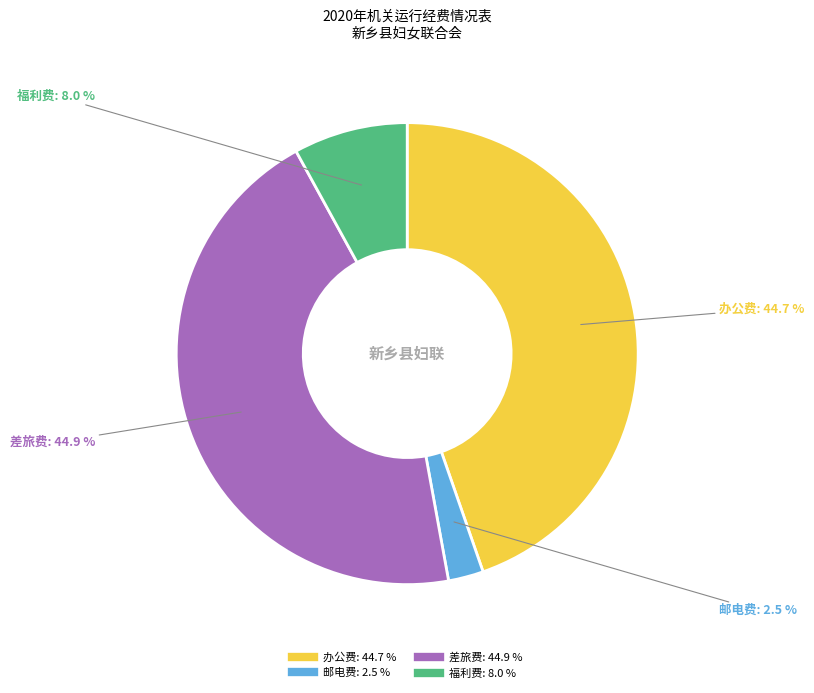

How many segments does this pie chart have?

4